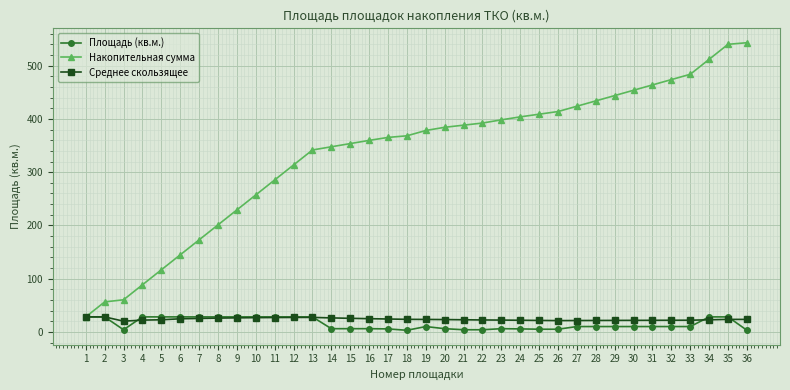

The value of Накопительная сумма at 21 is 388.3. True or false?

True